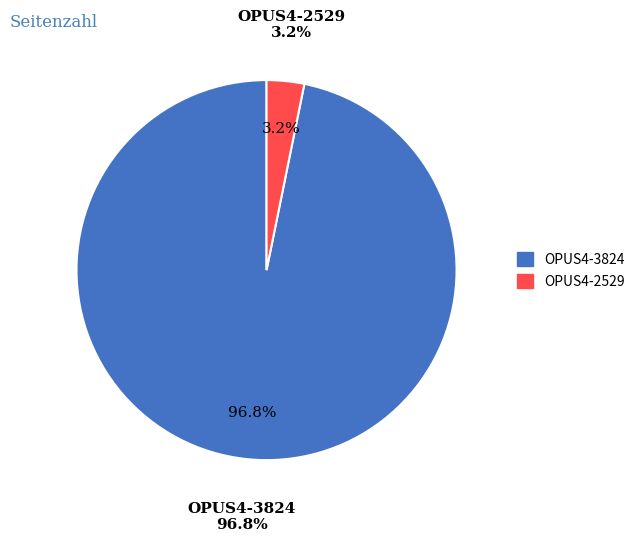

What percentage is the OPUS4-3824 slice, to the nearest percent?

97%